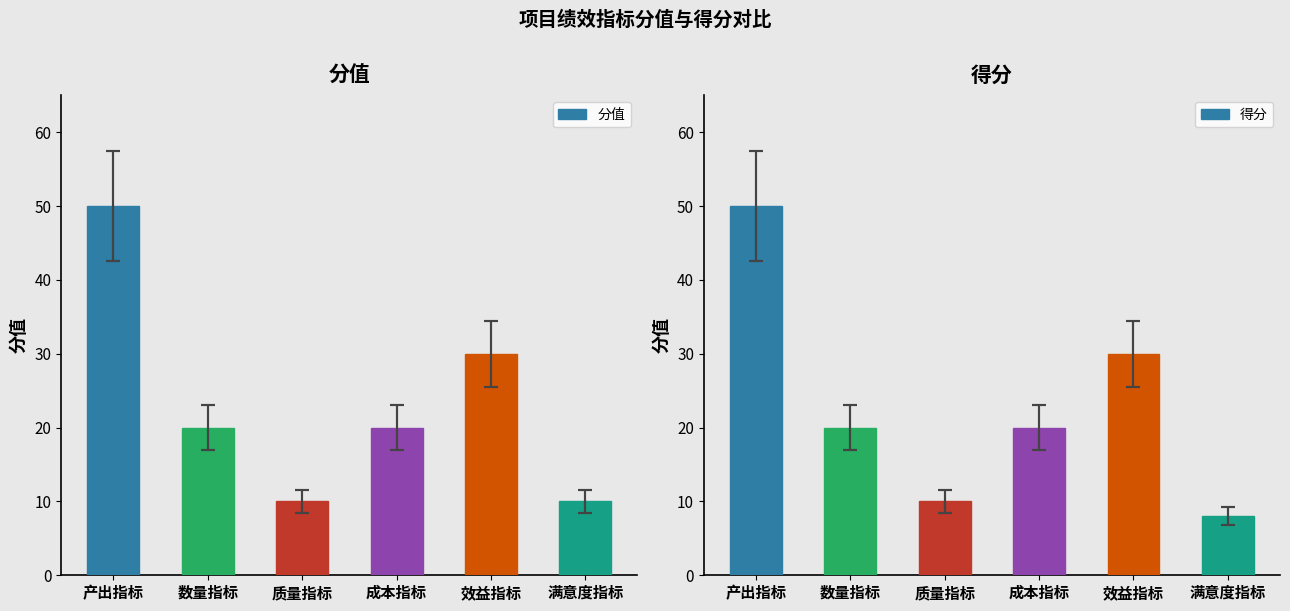

Reading left to right, list all the values displayed in this chart.

分值: 产出指标=50	数量指标=20	质量指标=10	成本指标=20	效益指标=30	满意度指标=10
得分: 产出指标=50	数量指标=20	质量指标=10	成本指标=20	效益指标=30	满意度指标=8